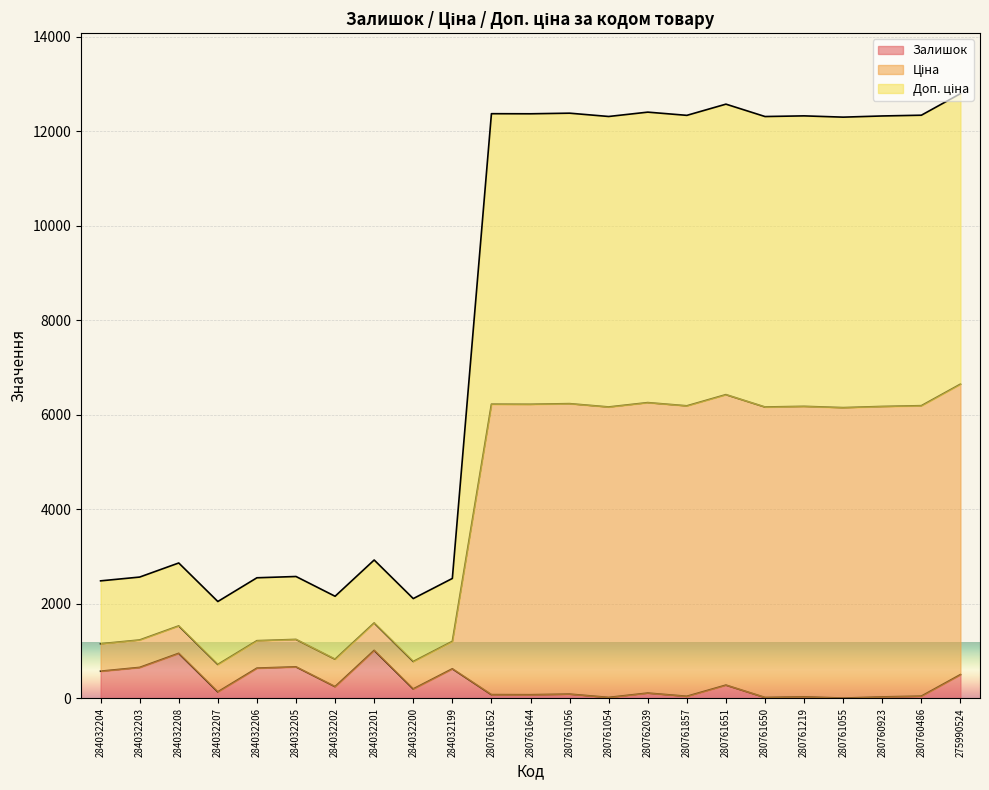

What is the spread (max minus min) of values at 284032204?

1910.6